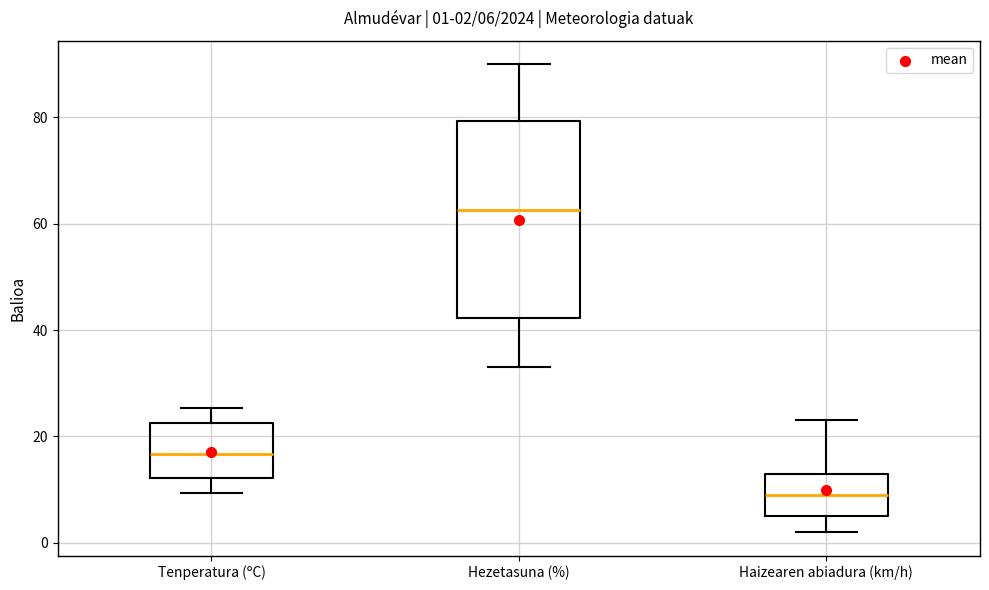

Comparing the boxes themselves (not the whiskers), which one is the tallest?

Hezetasuna (%)